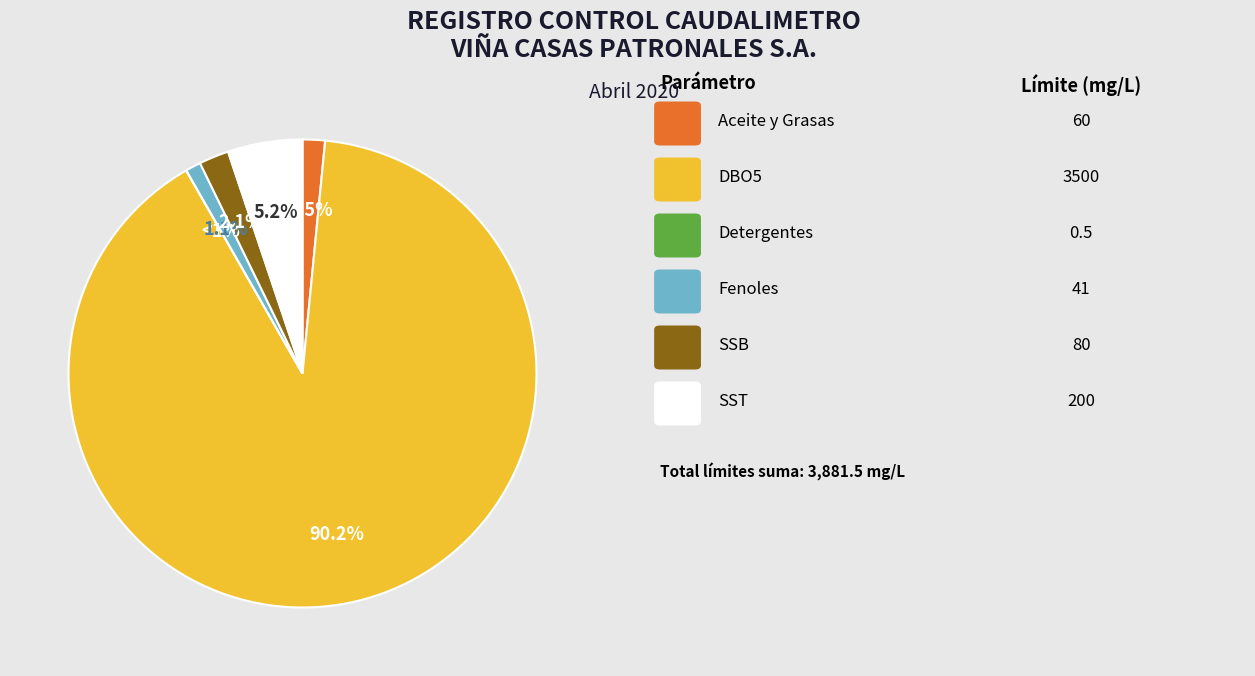

To the nearest percent, what percentage of the pie is SST?

5%